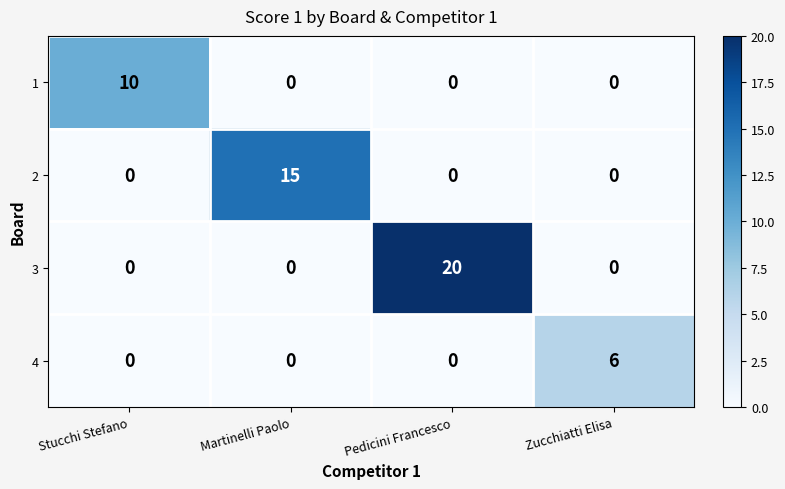

Which category has the highest value in the 4 series?

Zucchiatti Elisa